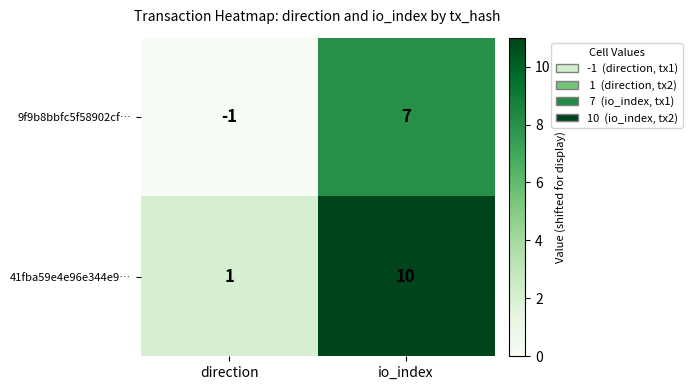

How many series are shown in this chart?

2